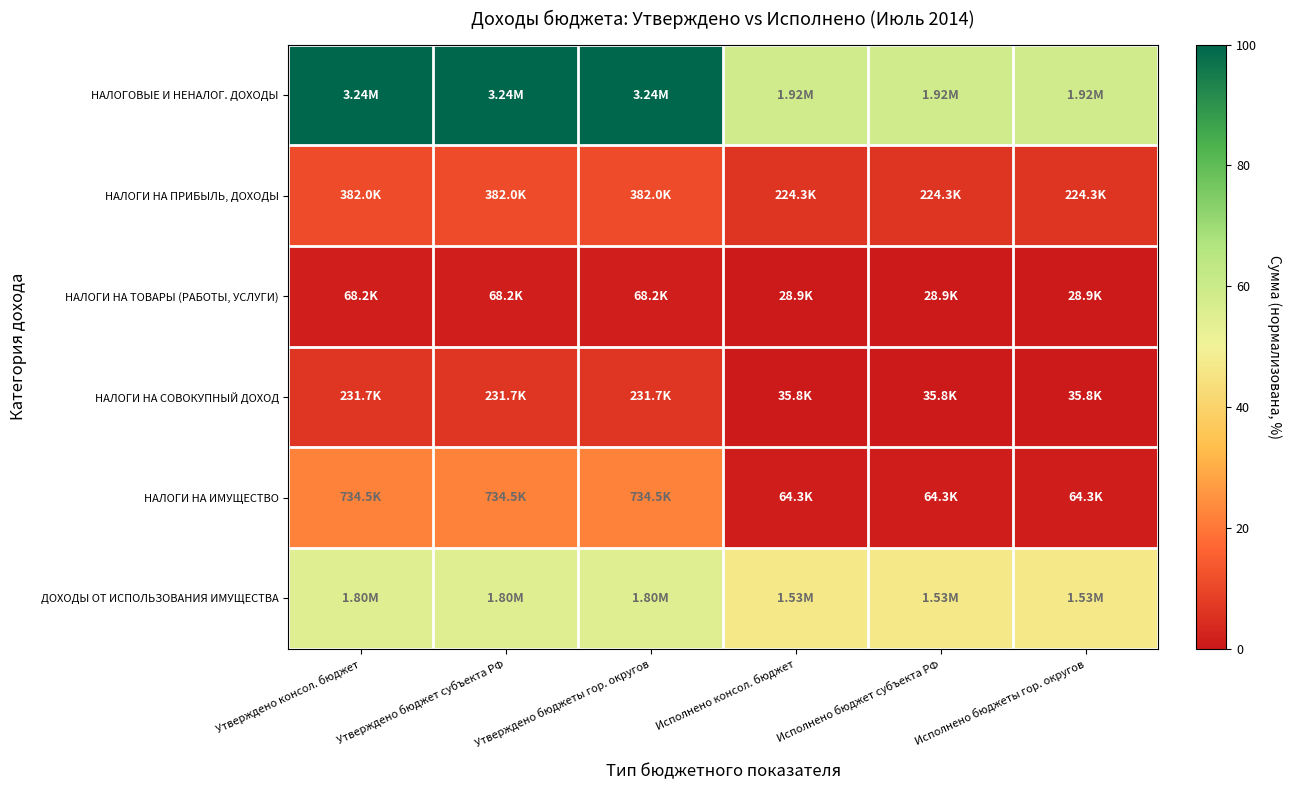

List the series in order of their peak value, lowest first.

НАЛОГИ НА ТОВАРЫ (РАБОТЫ, УСЛУГИ), НАЛОГИ НА СОВОКУПНЫЙ ДОХОД, НАЛОГИ НА ПРИБЫЛЬ, ДОХОДЫ, НАЛОГИ НА ИМУЩЕСТВО, ДОХОДЫ ОТ ИСПОЛЬЗОВАНИЯ ИМУЩЕСТВА, НАЛОГОВЫЕ И НЕНАЛОГ. ДОХОДЫ